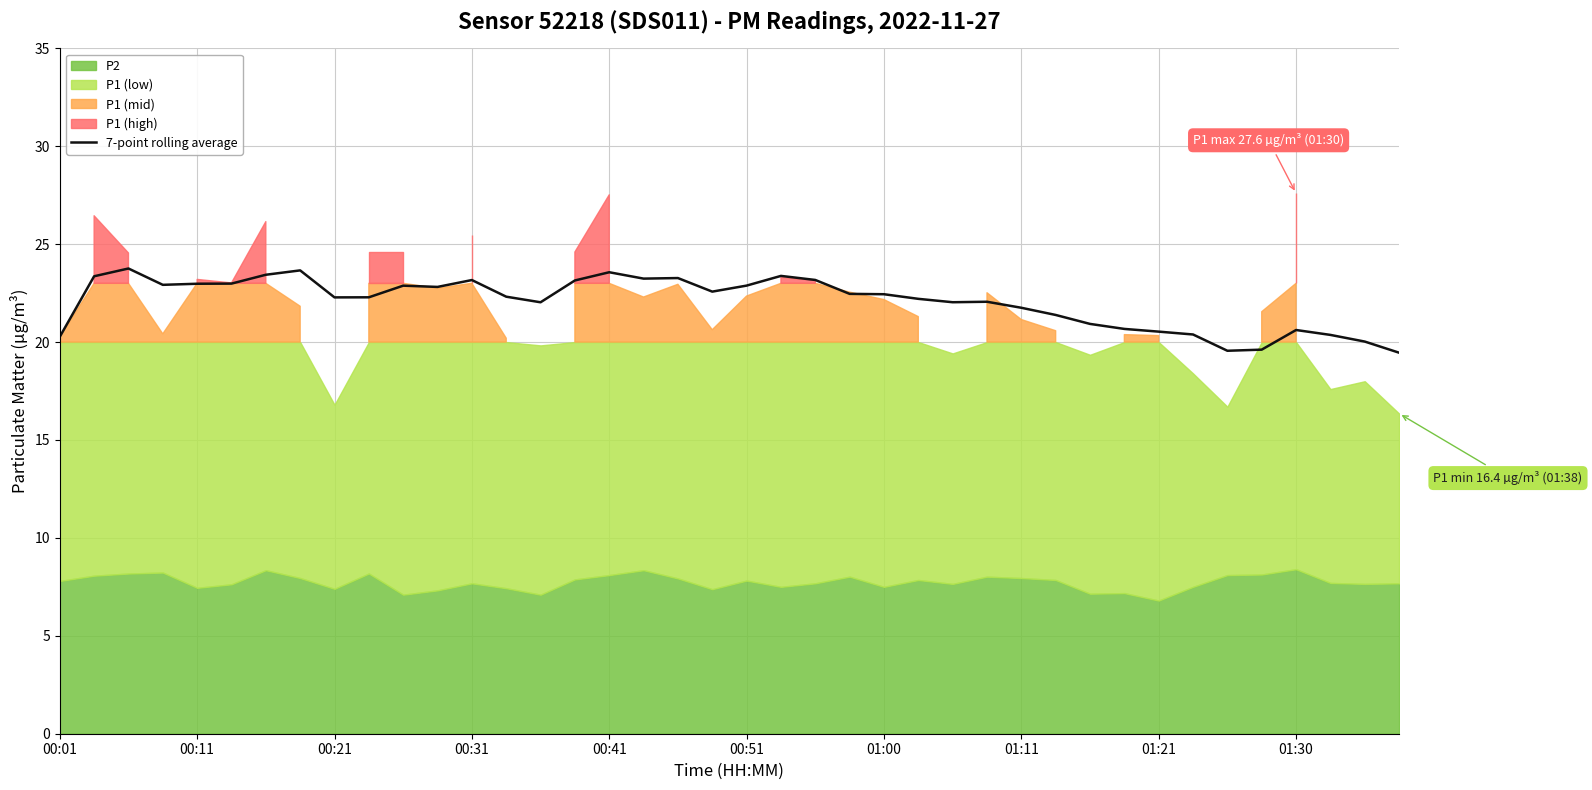

The 7-point rolling average series shows 21.8 at 01:11. True or false?

True